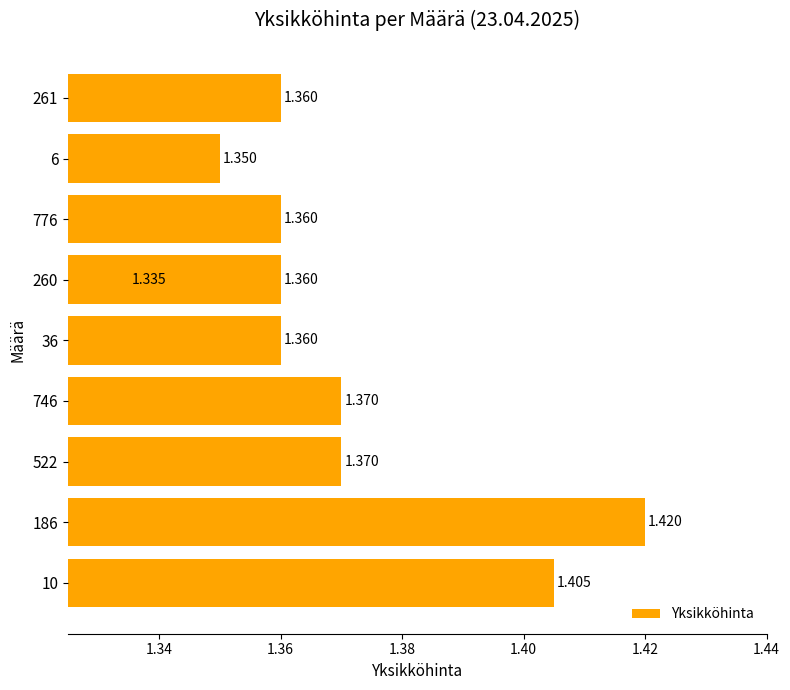

The chart shows a value of 1.8 at 776. True or false?

False